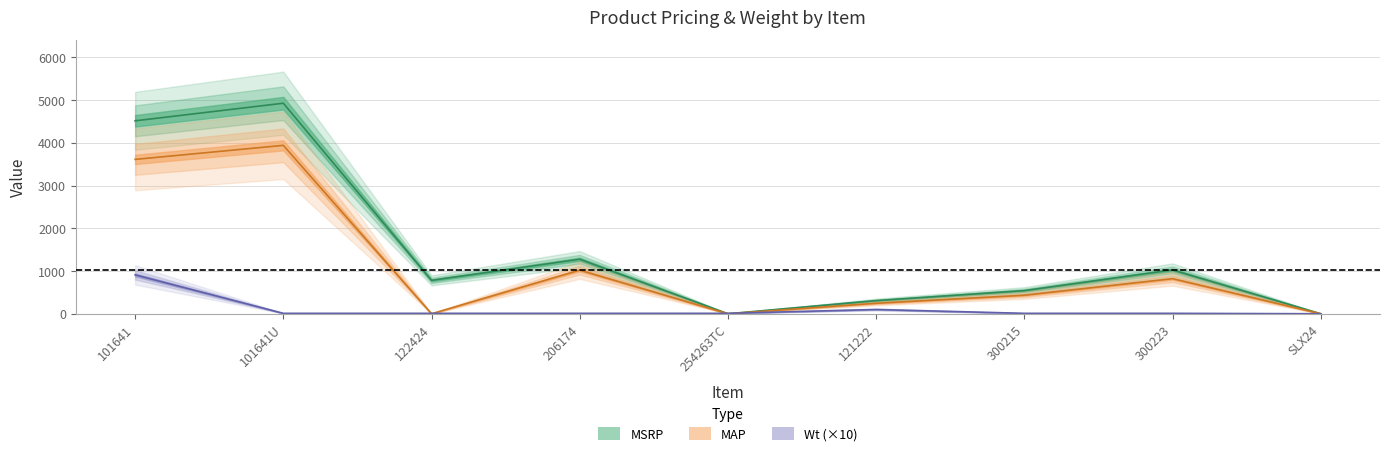

What is the maximum value for MSRP?

4928